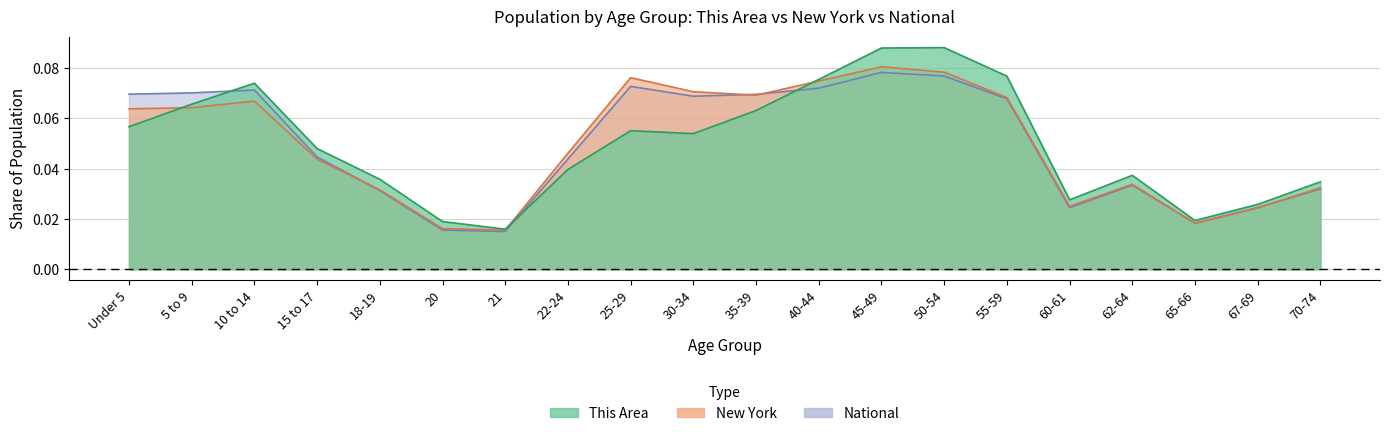

What position from the right is 10 to 14?

18